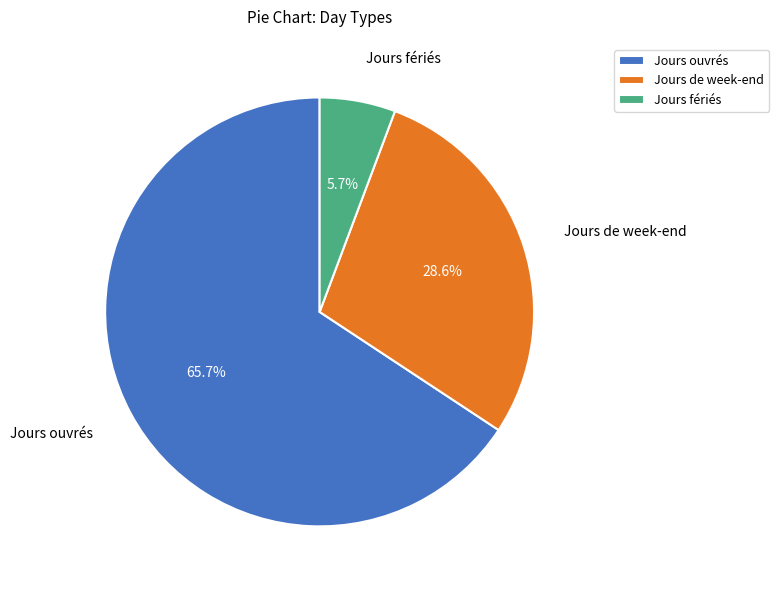

Which slice represents more than half of the pie?

Jours ouvrés